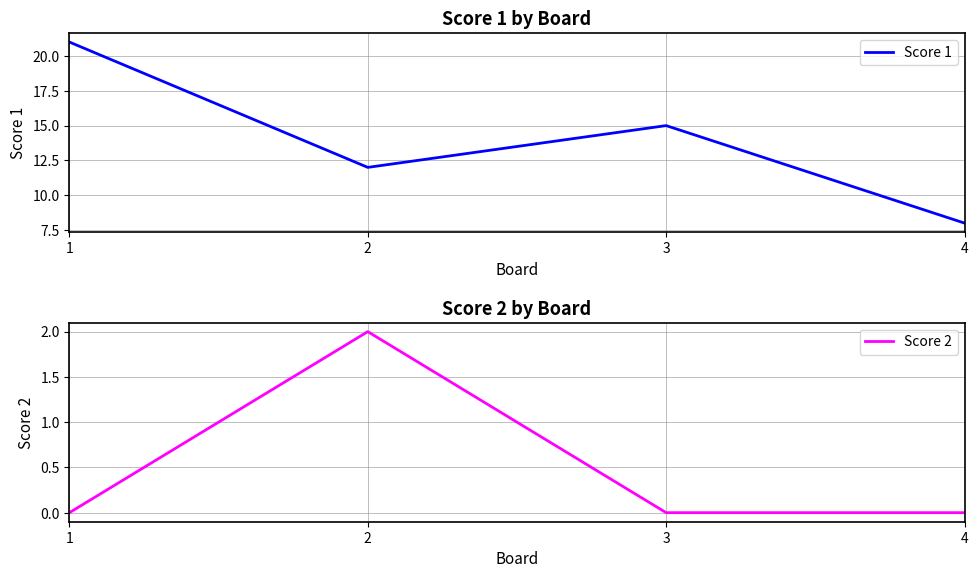

How many data points does each series have?

4